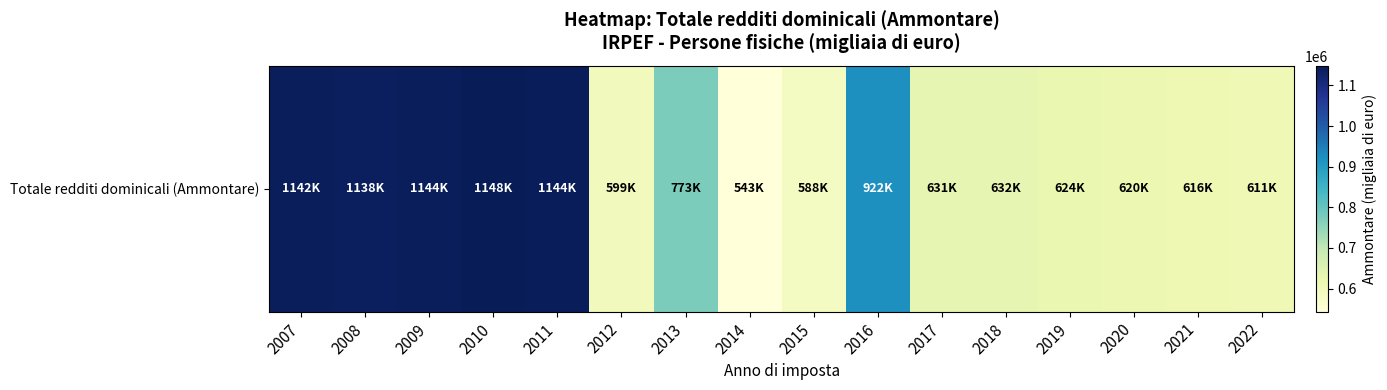

Reading left to right, what are all the values shown in this chart?

2007=1141847.2	2008=1137746.1	2009=1143615.3	2010=1148362.7	2011=1144232.0	2012=598793.2	2013=773278.0	2014=543212.0	2015=588044.0	2016=921783.0	2017=631355.0	2018=631593.0	2019=624418.0	2020=620039.0	2021=615540.0	2022=611046.0